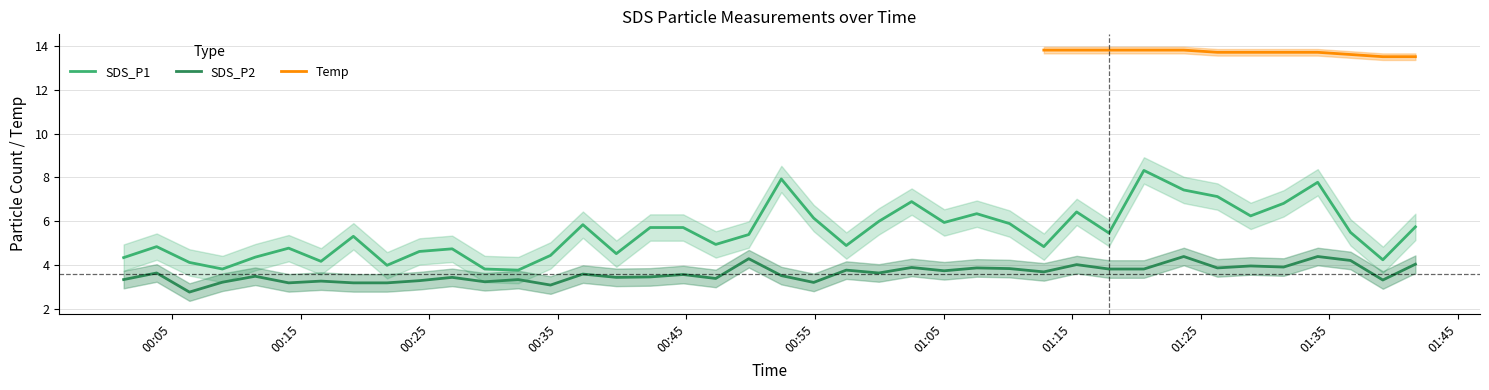

Which category has the lowest value across all series?

2023/09/08 00:06:21